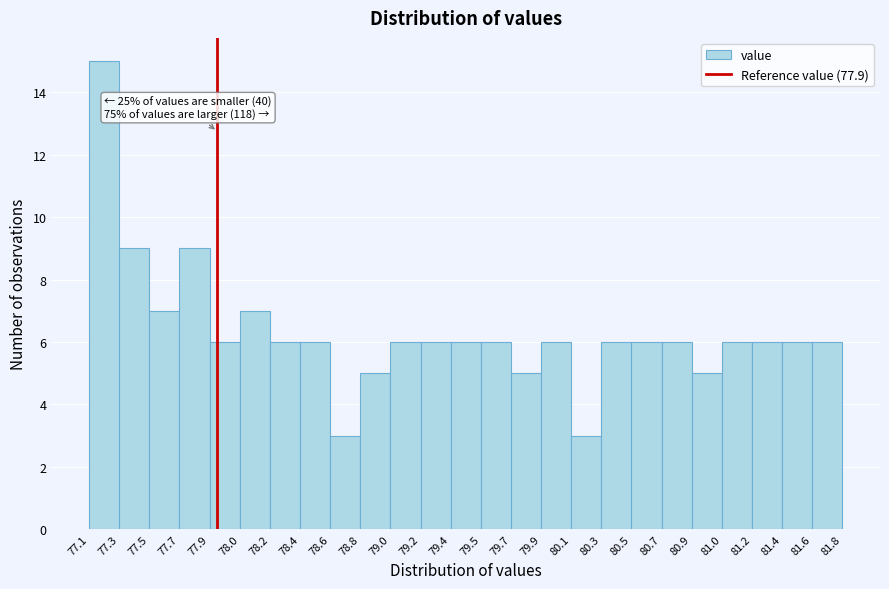

Which range on the x-axis has the tallest bar?

77.1 to 77.3